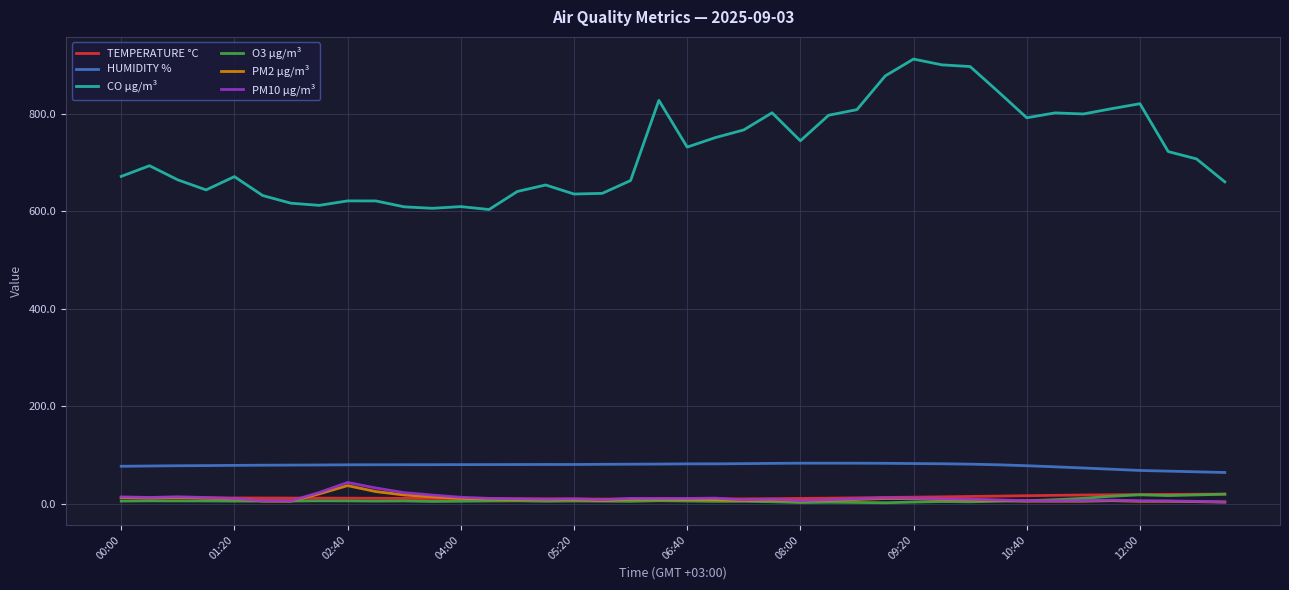

True or false: PM10 µg/m³ and HUMIDITY % cross at least once.

False